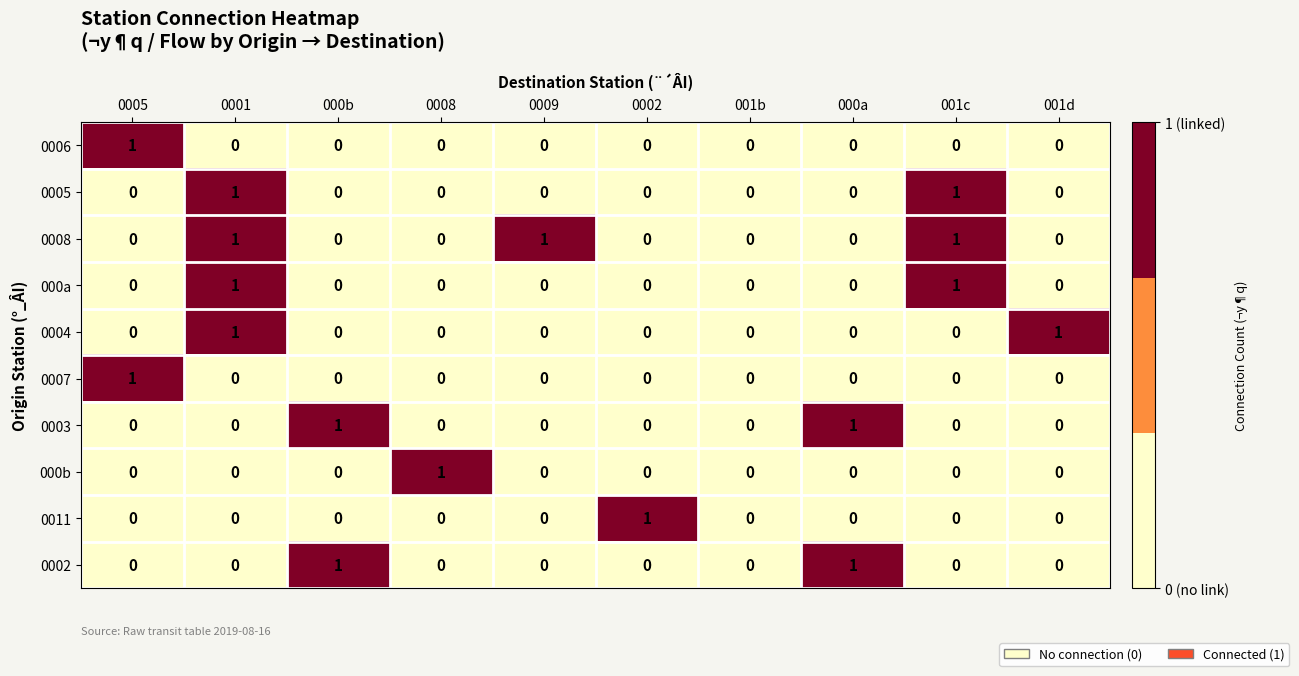

Between 001b and 001d, which series saw the biggest shift?

0004